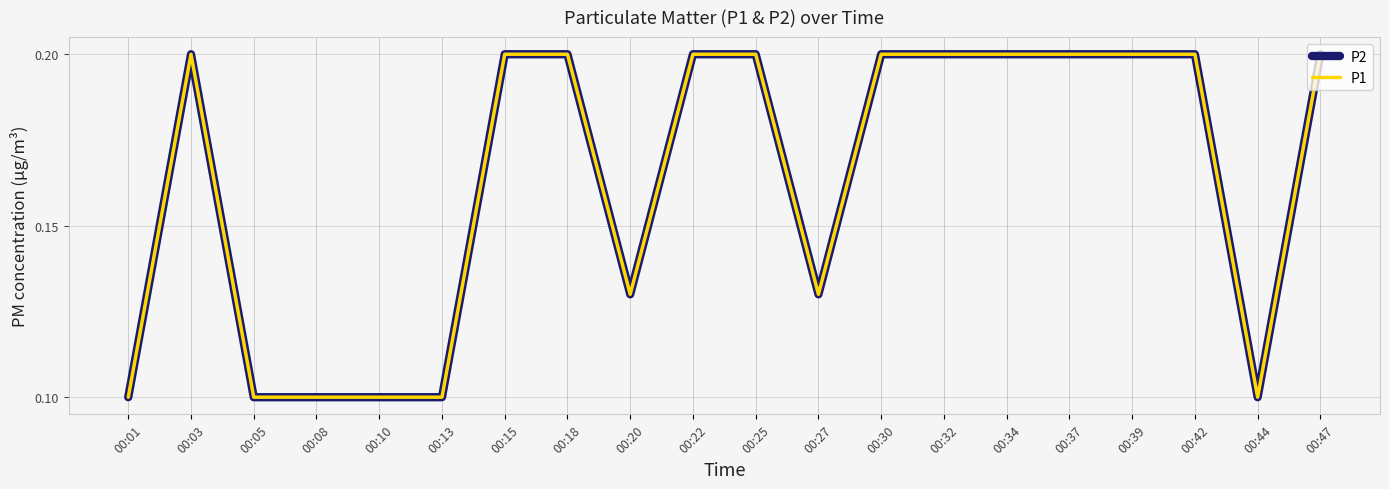

Where is P1 nearest to the value 0?

00:01